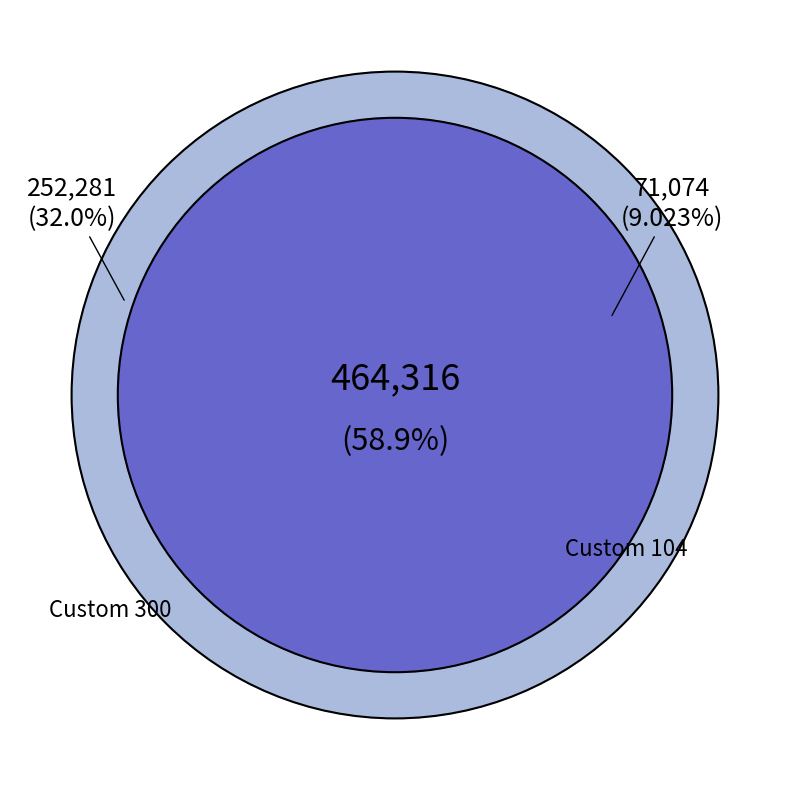

How many slices are in this pie chart?

3